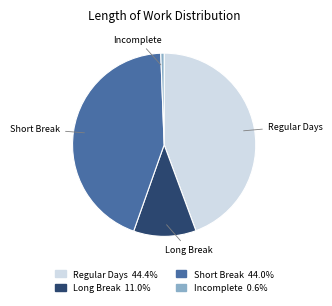

How many segments does this pie chart have?

4